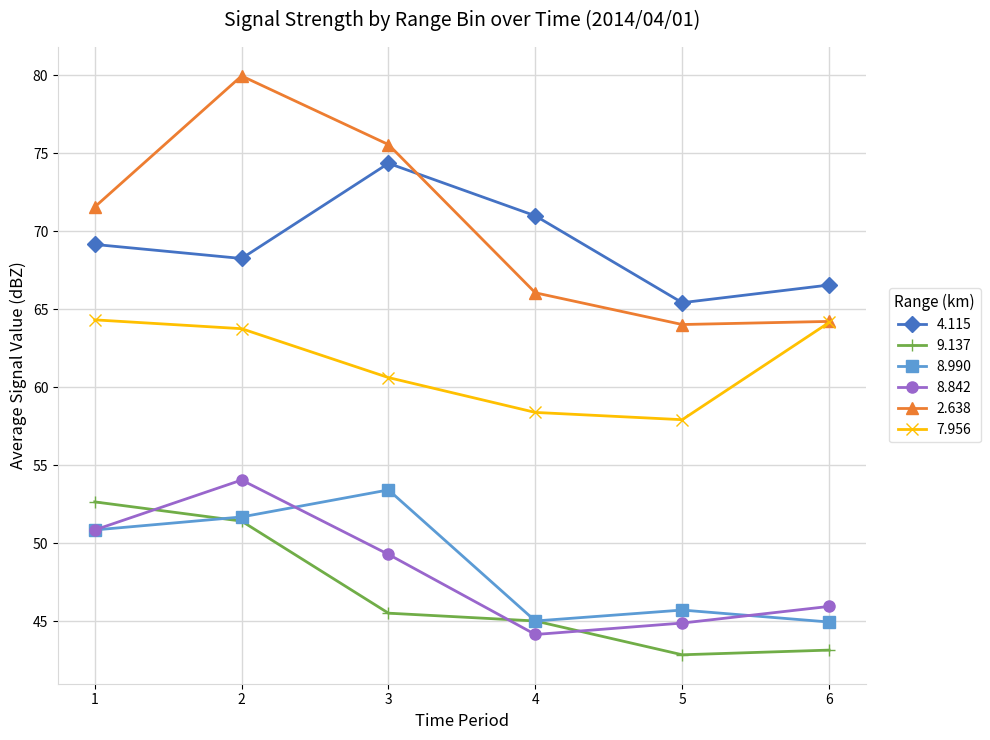

Is it true that 4.115 equals 23.4 at 6?

False